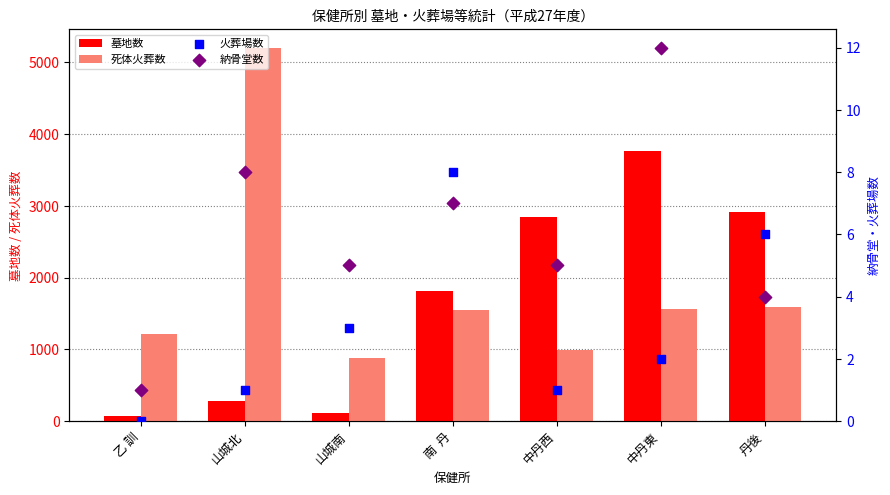

Which series has the largest Y range (max minus min)?

死体火葬数